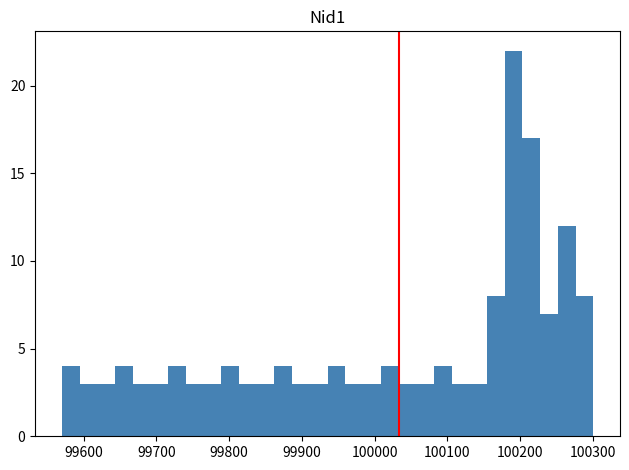

Around what value on the x-axis is the tallest bar? Give the approximate position of its centre, as read against the axis.

100190